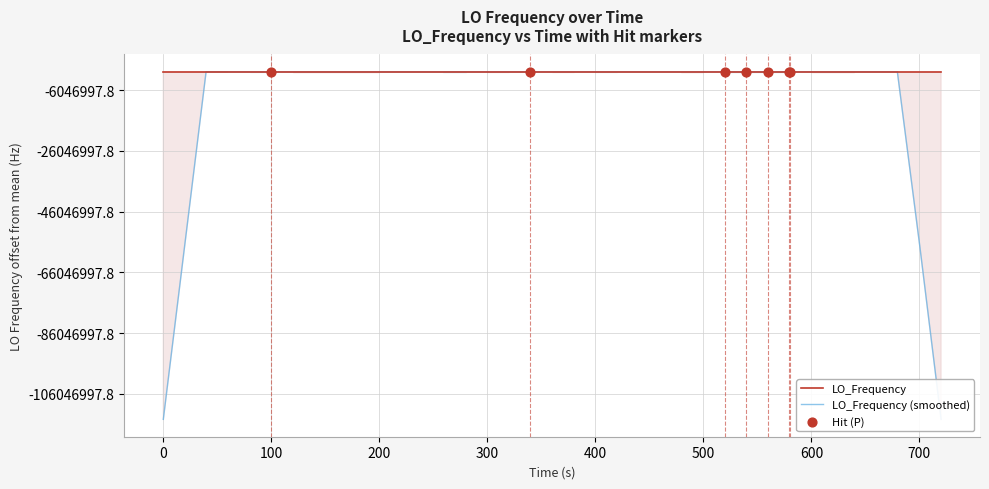

Which series has the widest spread of Y values?

LO_Frequency (smoothed)